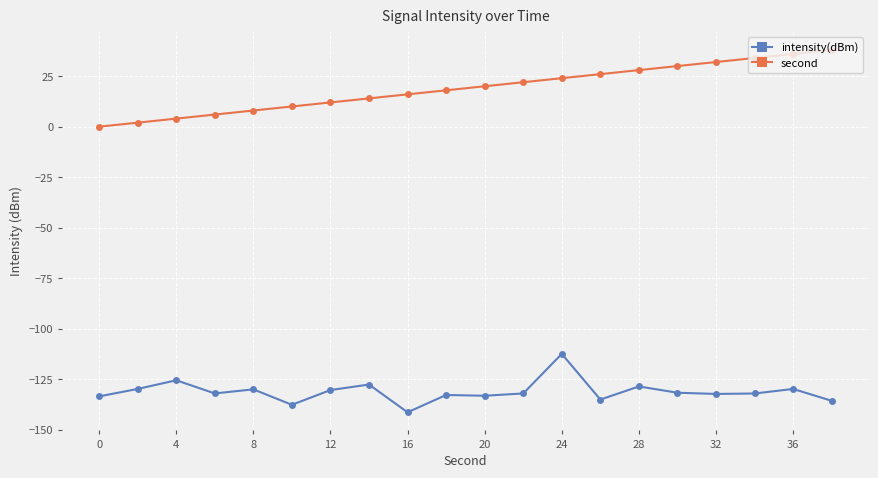

Which series has the largest total across all categories?

second